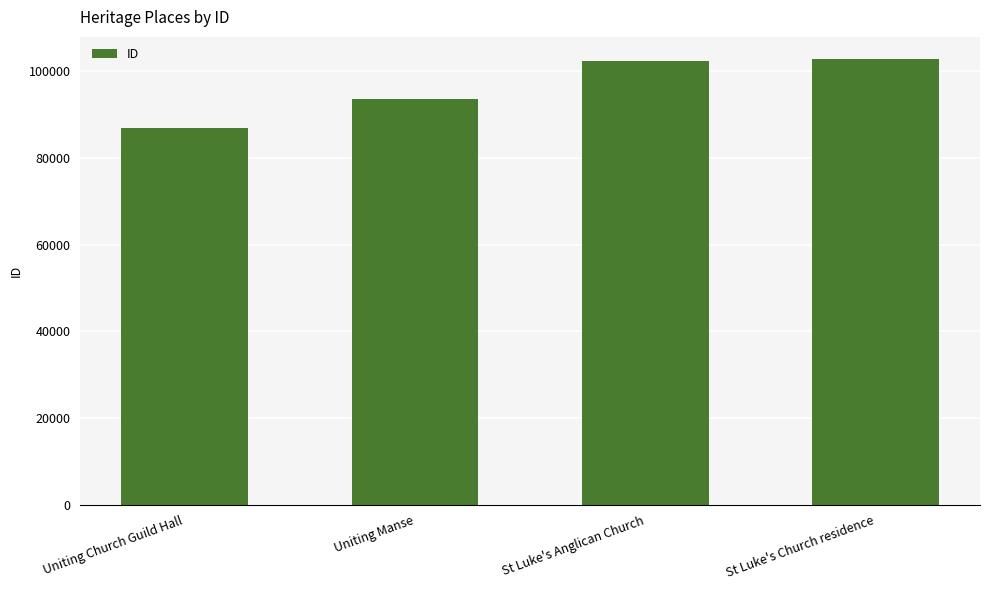

What is the sum of all values?

385529